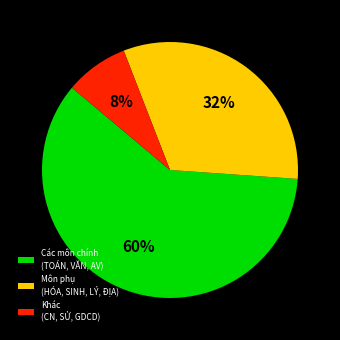

Which slice is the smallest?

Khác (CN, SỬ, GDCD)